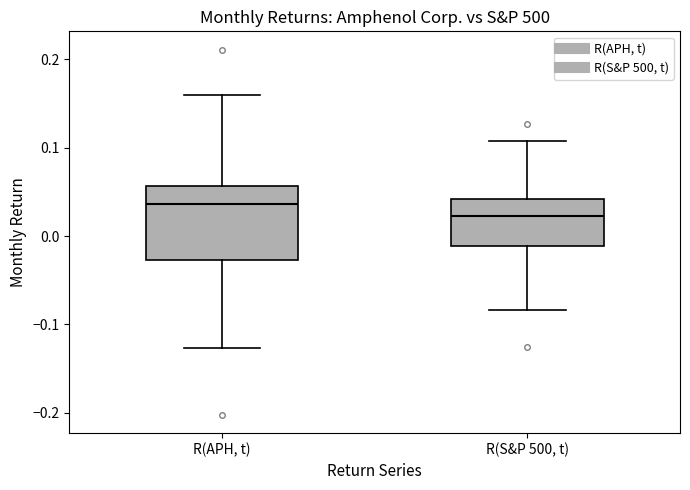

Comparing the boxes themselves (not the whiskers), which one is the tallest?

R(APH, t)